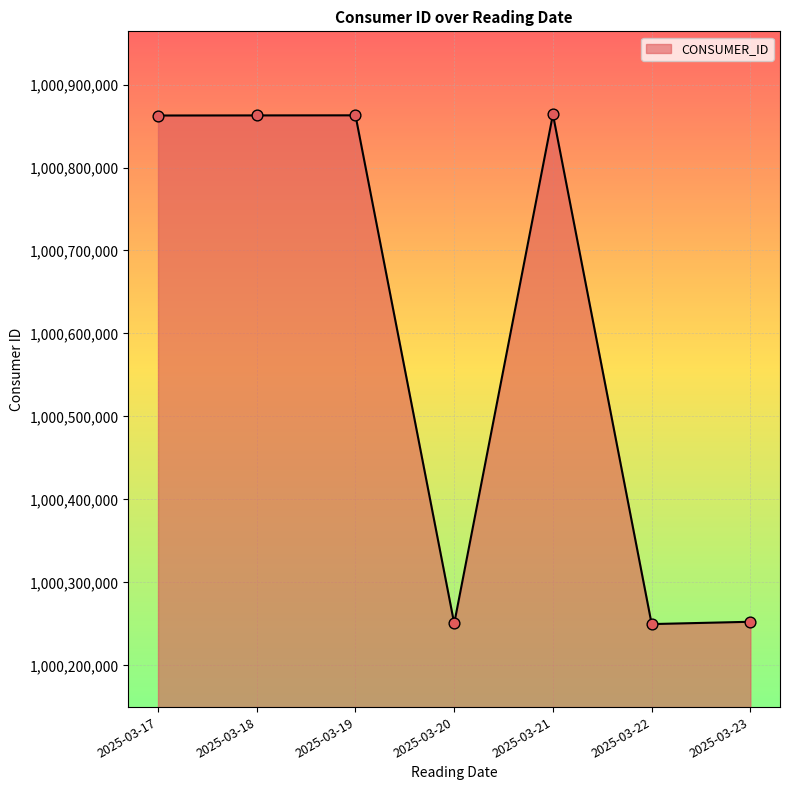

Between 2025-03-22 and 2025-03-21, which is larger?

2025-03-21